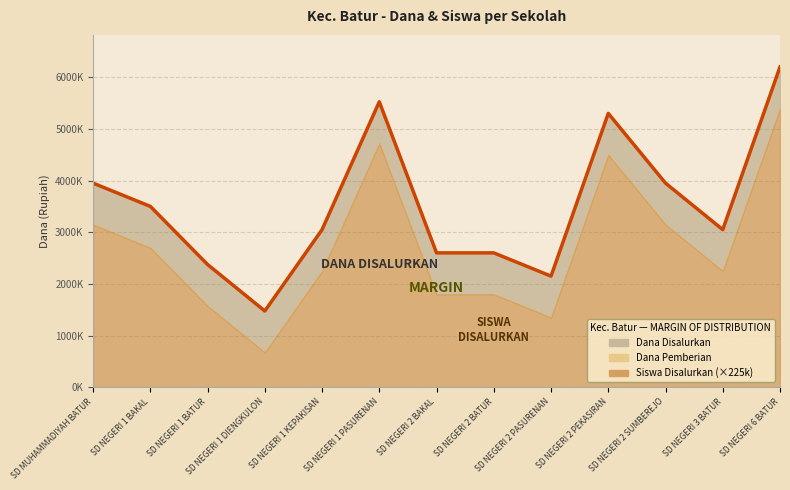

At which label is Dana Pemberian closest to 3037500?

SD MUHAMMADIYAH BATUR